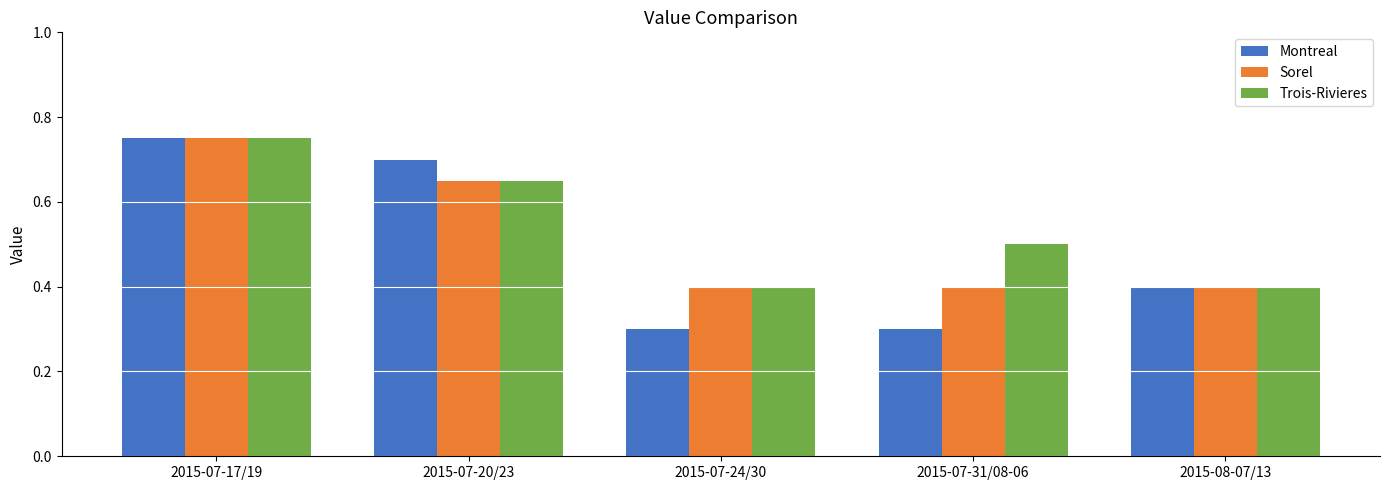

What is the average value of the Montreal series?

0.5